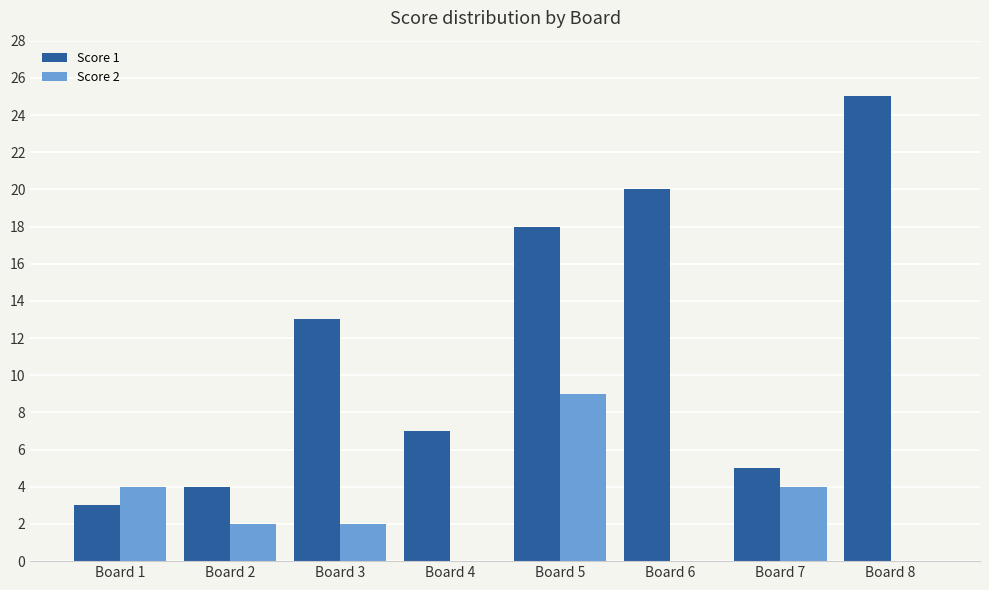

Which series changed the most between Board 6 and Board 7?

Score 1